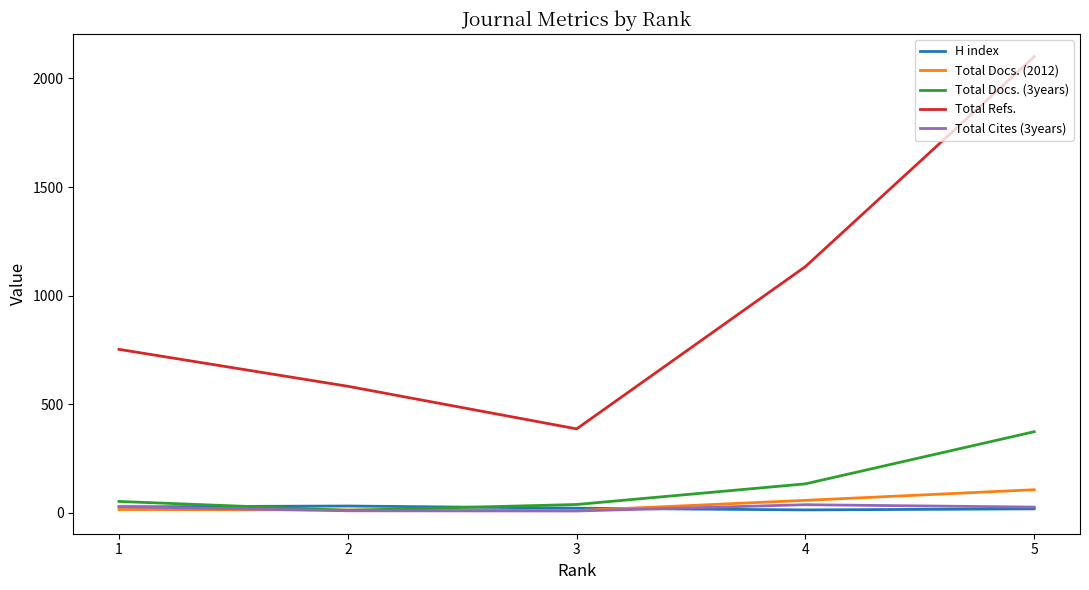

True or false: Total Docs. (2012) has more than 1 points higher than both neighbors.

False